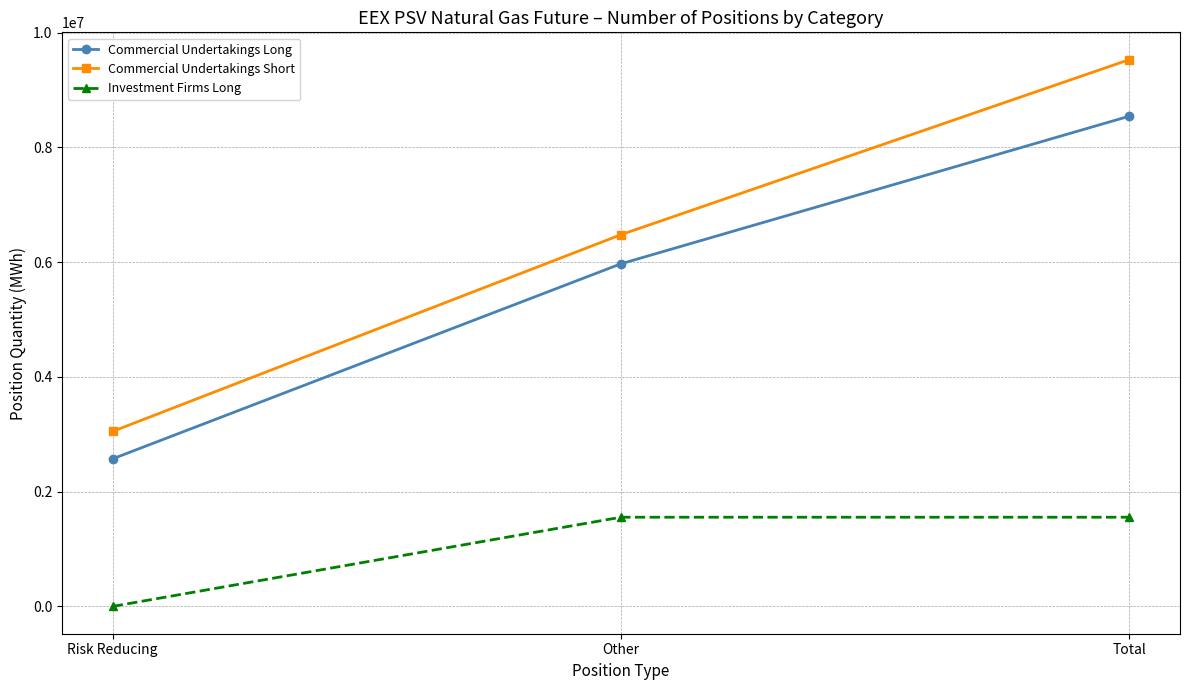

What is the approximate value of Commercial Undertakings Short at Total?

9528024